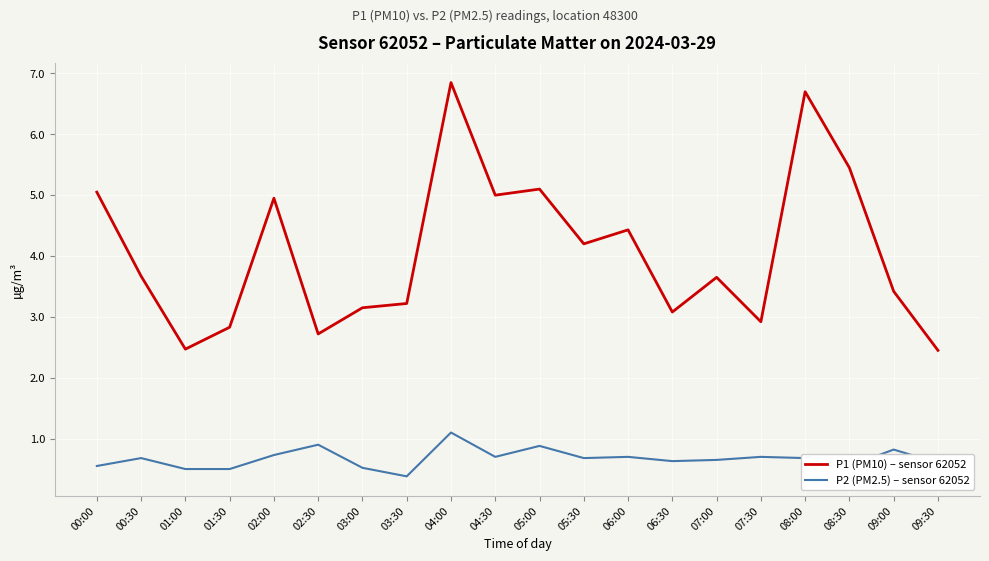

What is the difference between the second highest and minimum values in the P2 (PM2.5) – sensor 62052 series?

0.5